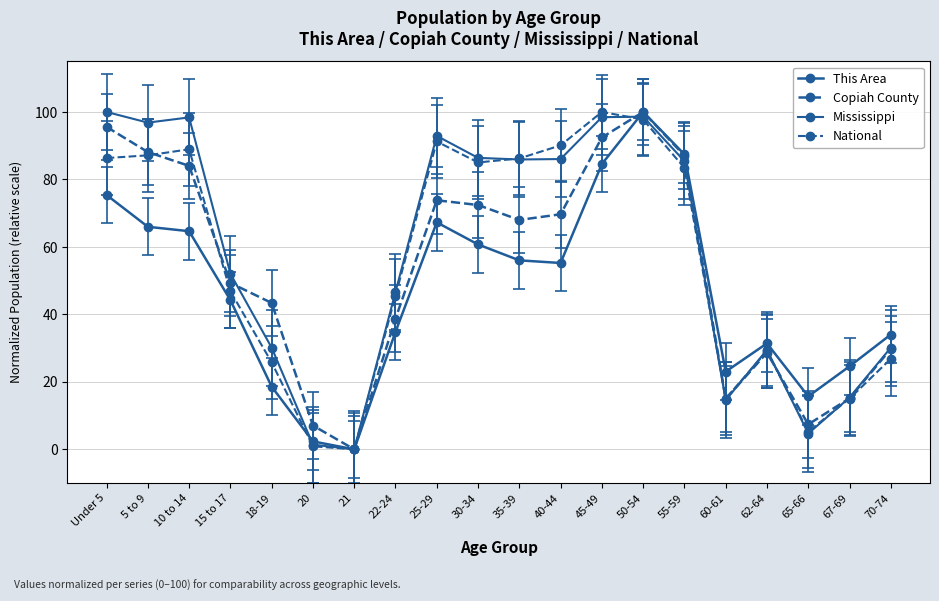

How many data points in This Area are less than 55?

10